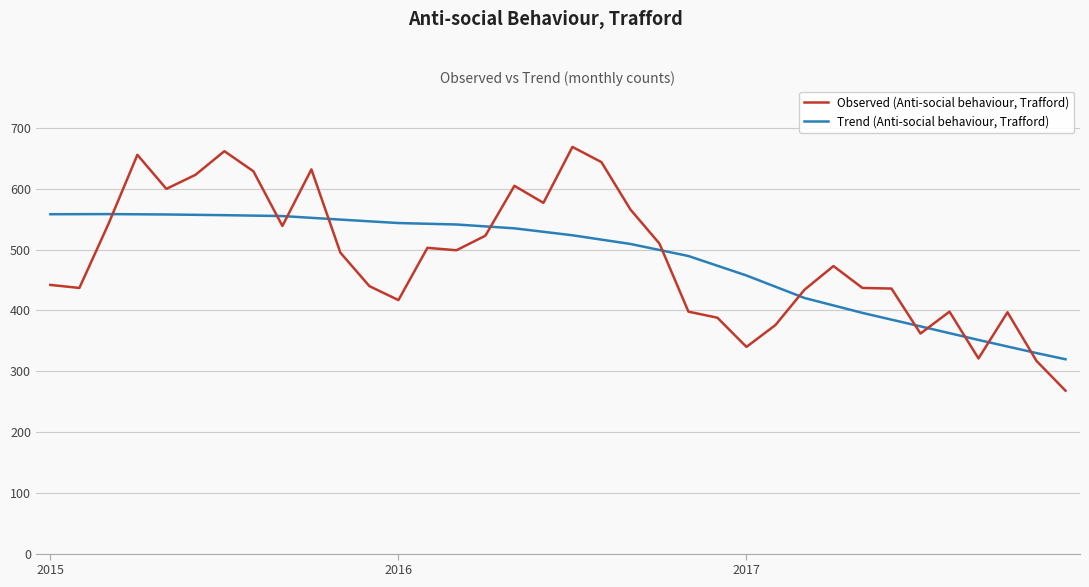

What is the difference between the maximum and minimum values in the Trend (Anti-social behaviour, Trafford) series?

238.8